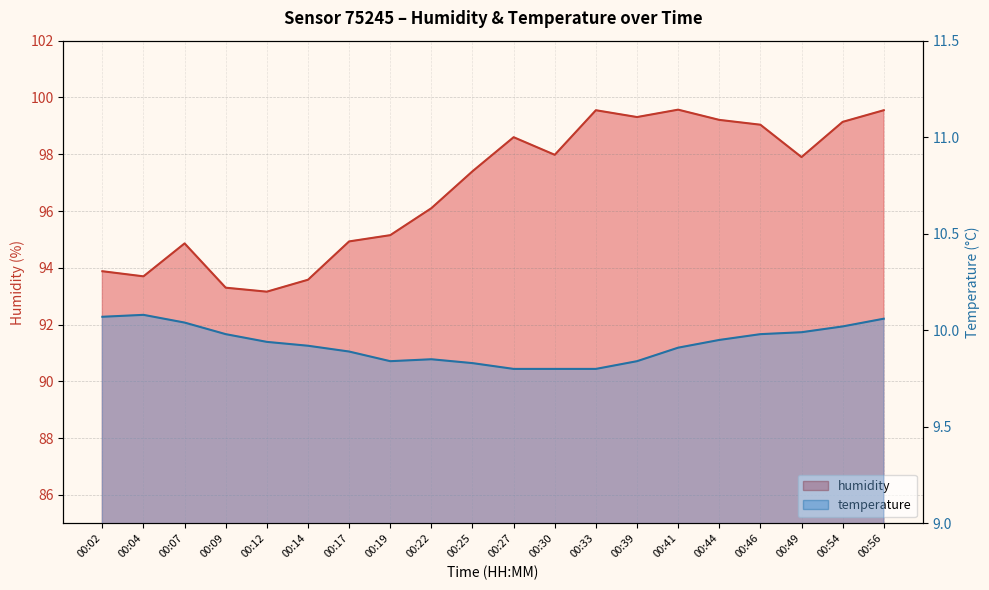

Reading left to right, transcribe all the data shown in this chart.

humidity: 00:02=93.9	00:04=93.7	00:07=94.9	00:09=93.3	00:12=93.2	00:14=93.6	00:17=94.9	00:19=95.2	00:22=96.1	00:25=97.4	00:27=98.6	00:30=98.0	00:33=99.5	00:39=99.3	00:41=99.6	00:44=99.2	00:46=99.0	00:49=97.9	00:54=99.1	00:56=99.5
temperature: 00:02=10.1	00:04=10.1	00:07=10.0	00:09=10.0	00:12=9.9	00:14=9.9	00:17=9.9	00:19=9.8	00:22=9.8	00:25=9.8	00:27=9.8	00:30=9.8	00:33=9.8	00:39=9.8	00:41=9.9	00:44=9.9	00:46=10.0	00:49=10.0	00:54=10.0	00:56=10.1